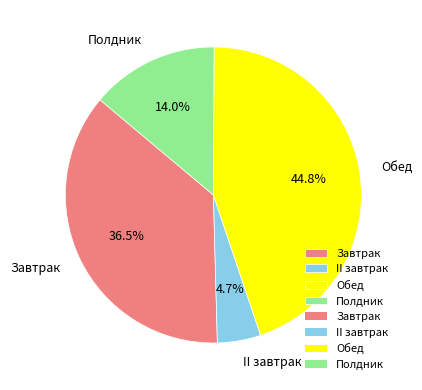

Does Полдник account for over 50% of the chart?

No